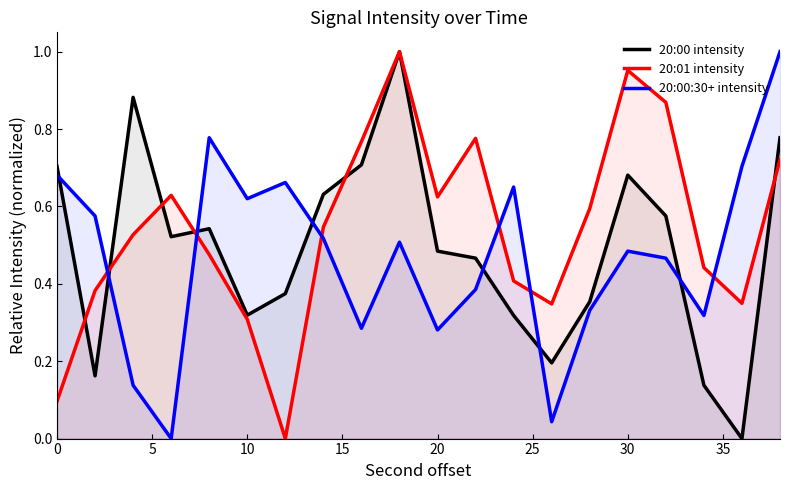

Is it true that 20:01 intensity equals 0.3 at 30?

False